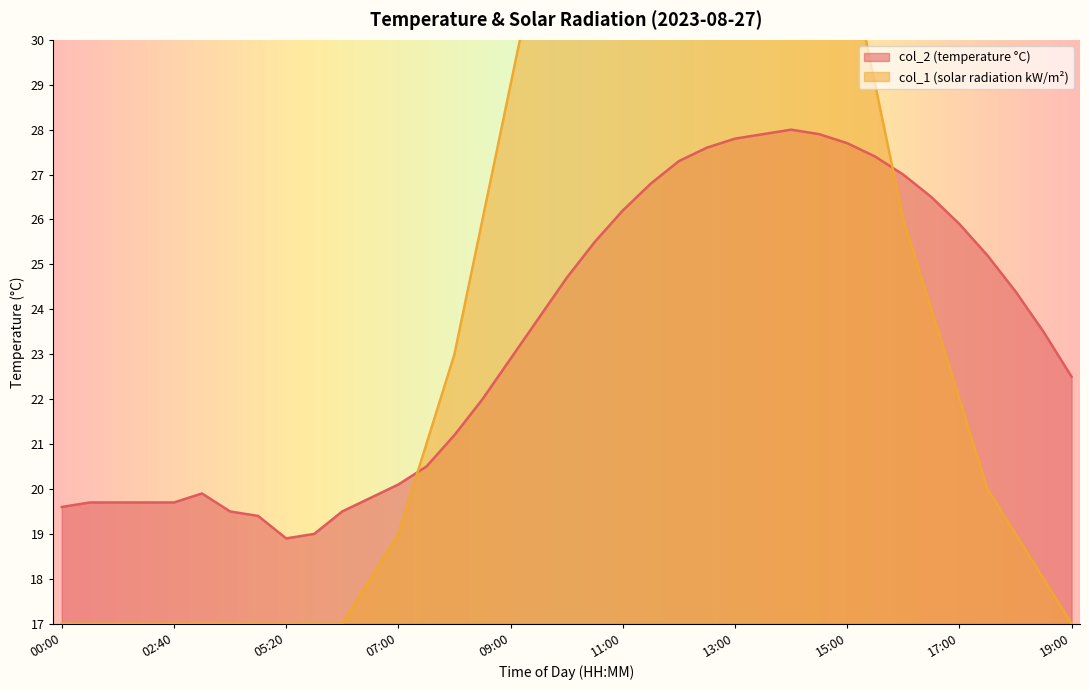

True or false: col_1 has more than 1 interior local peaks.

False